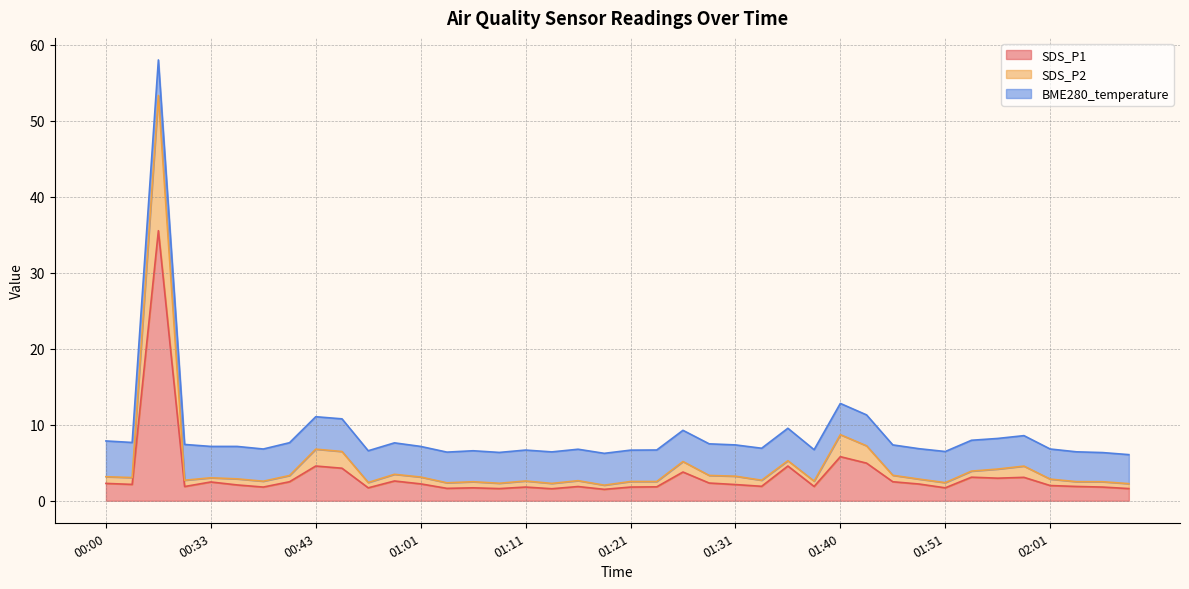

Is it true that SDS_P1 equals 2.5 at 00:33?

True